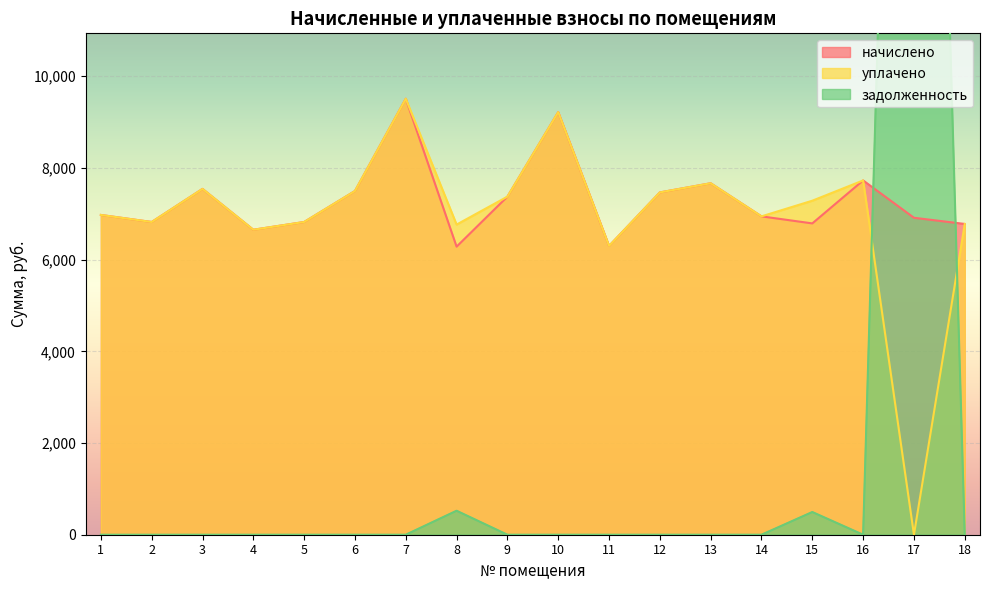

What value does the начислено series have at 11?

6297.6